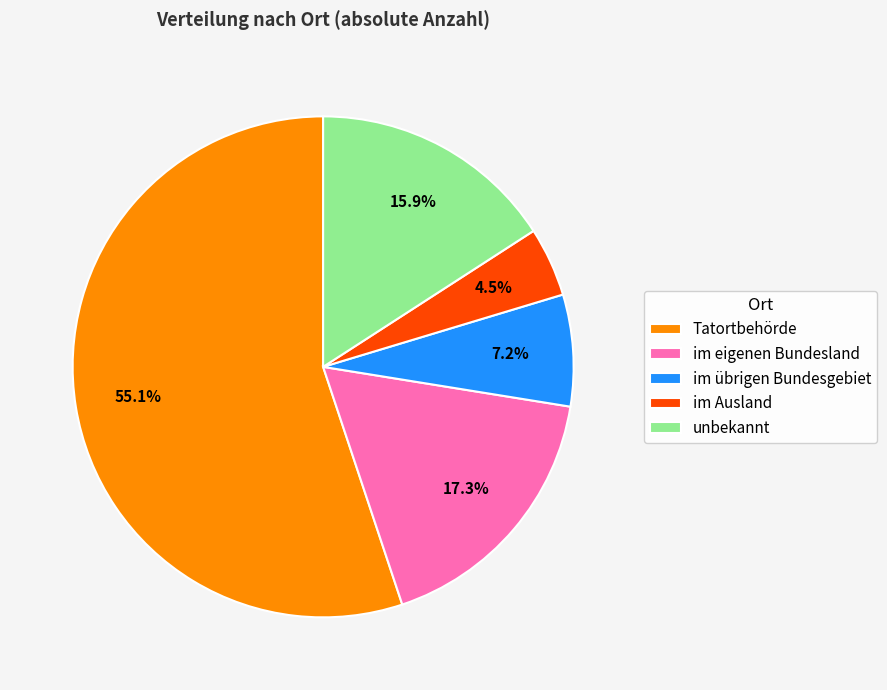

Which category has the smallest portion of the pie?

im Ausland